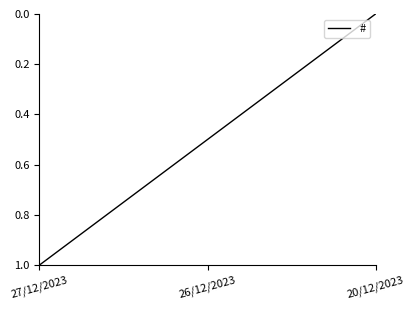

Reading left to right, what are all the values shown in this chart?

27/12/2023=1.0	26/12/2023=0.5	20/12/2023=0.0